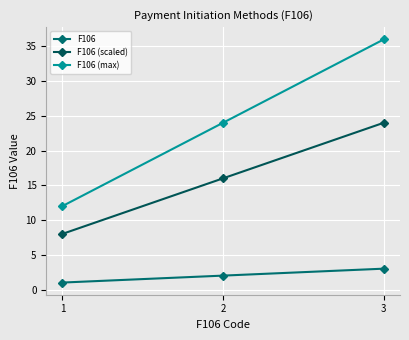

How many lines are shown in the chart?

3